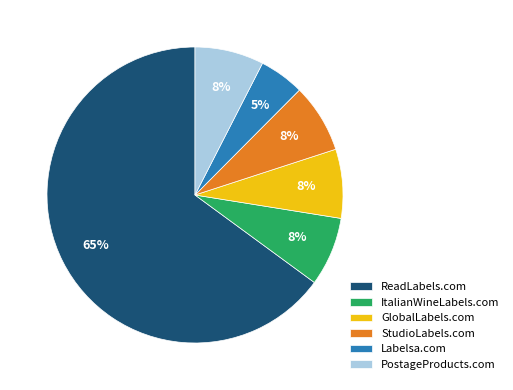

The StudioLabels.com slice represents 1% of the pie. True or false?

False